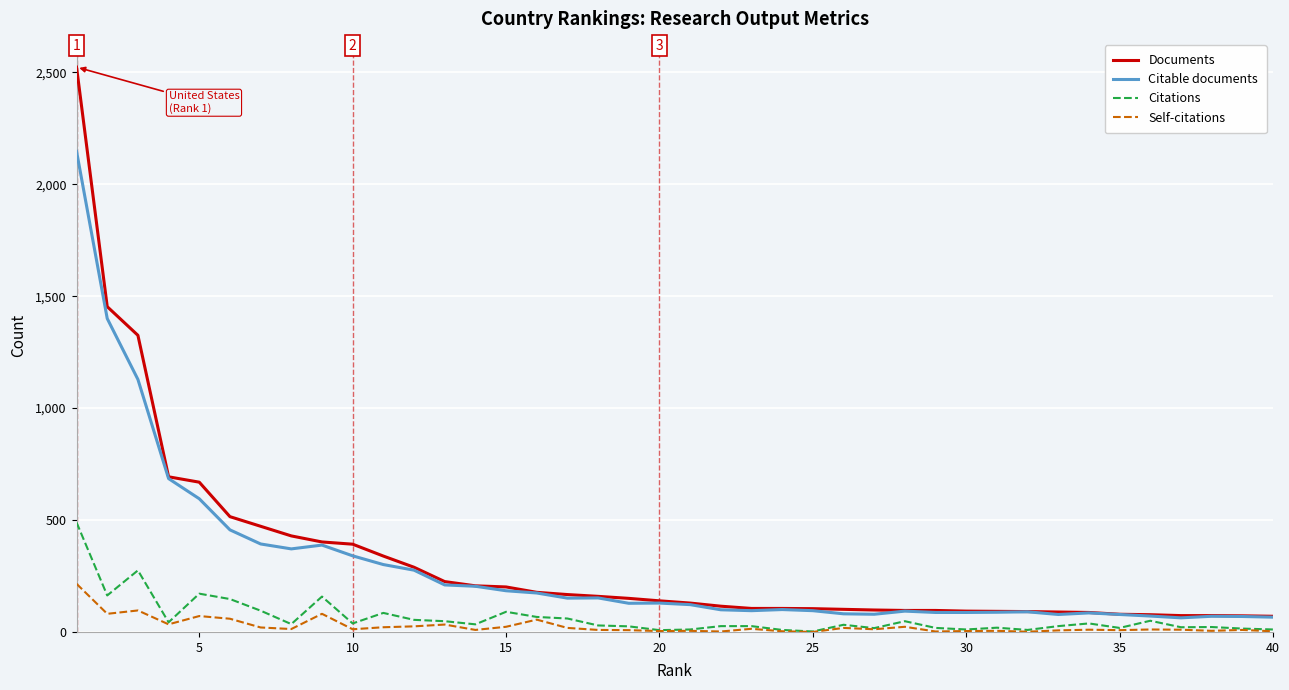

True or false: Self-citations and Citable documents cross at least once.

False